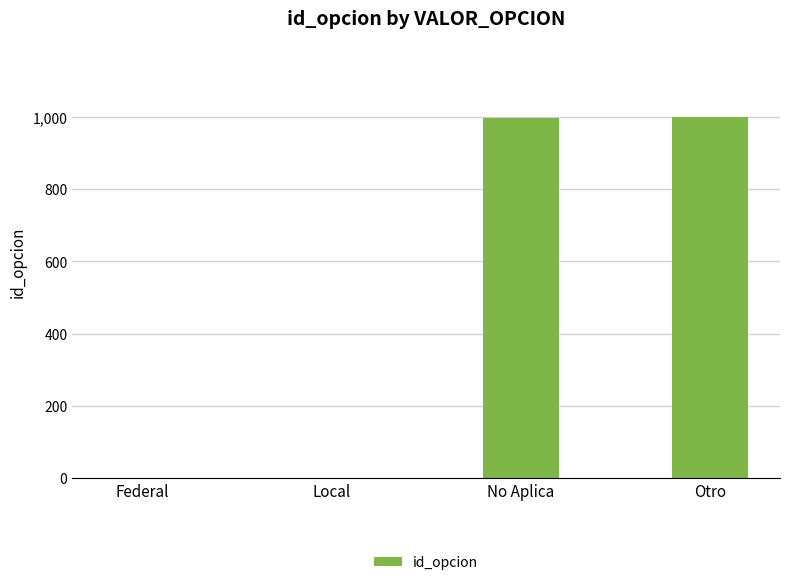

What is the sum of the values at Federal and Otro?

999